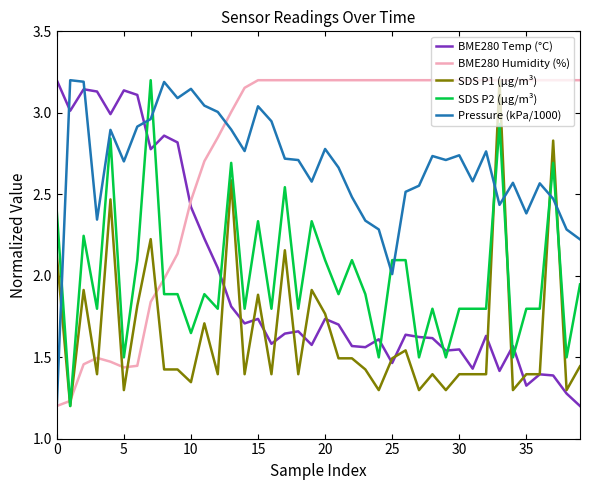

How many intersections are there between SDS P2 (µg/m³) and BME280 Humidity (%)?

3